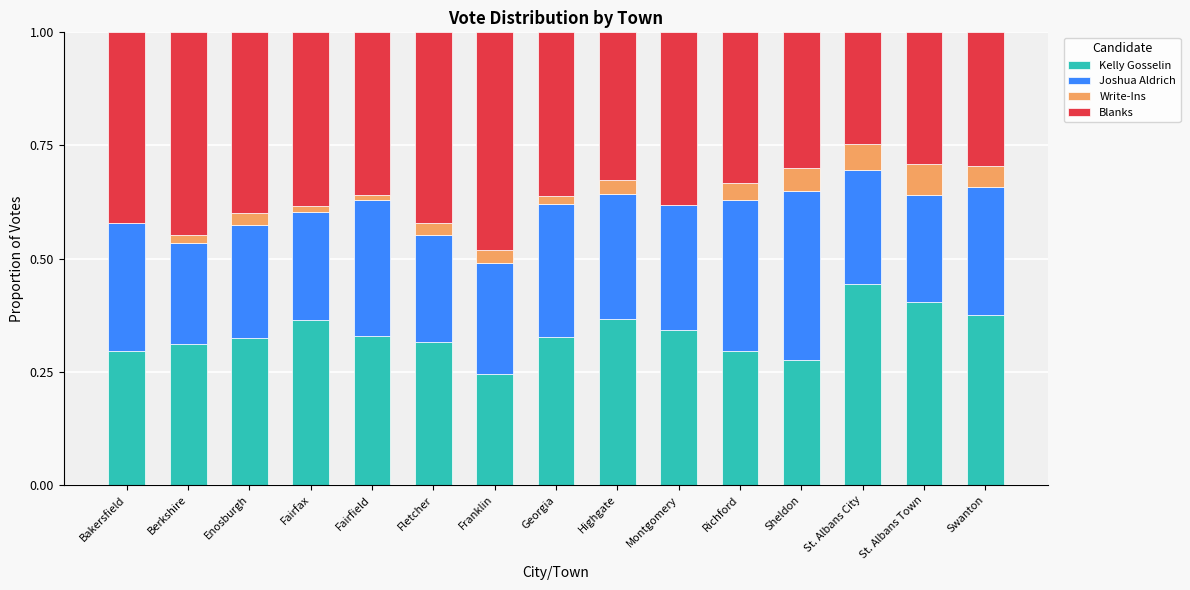

Are the bars grouped side by side (vs. stacked)?

No